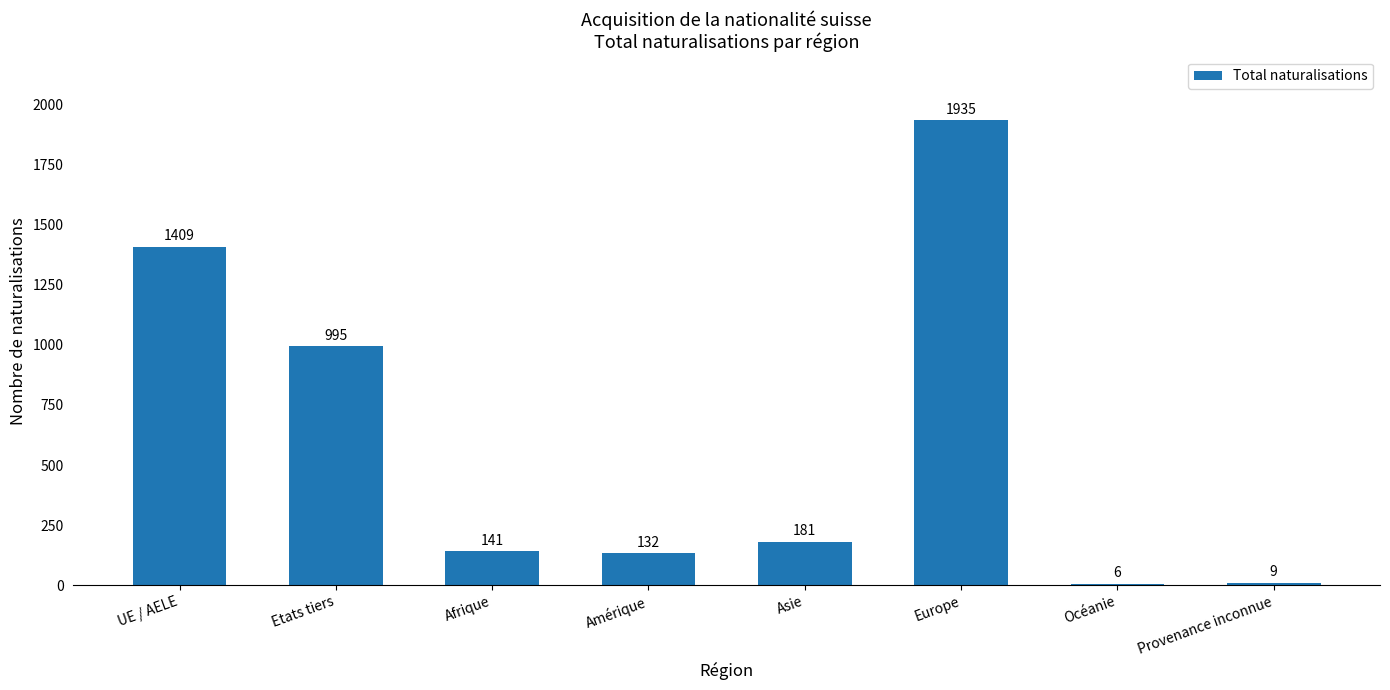

Does the chart contain stacked bars?

No